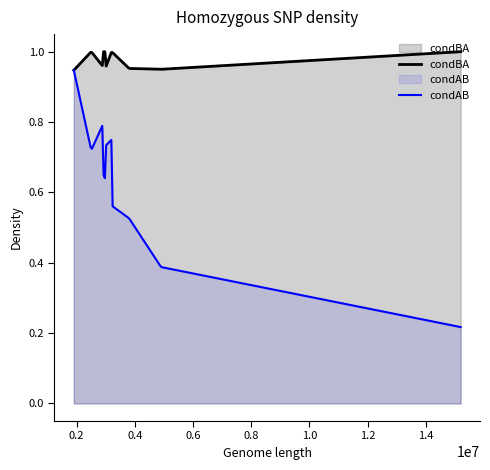

Is it true that condBA equals 0.5 at 16?

False